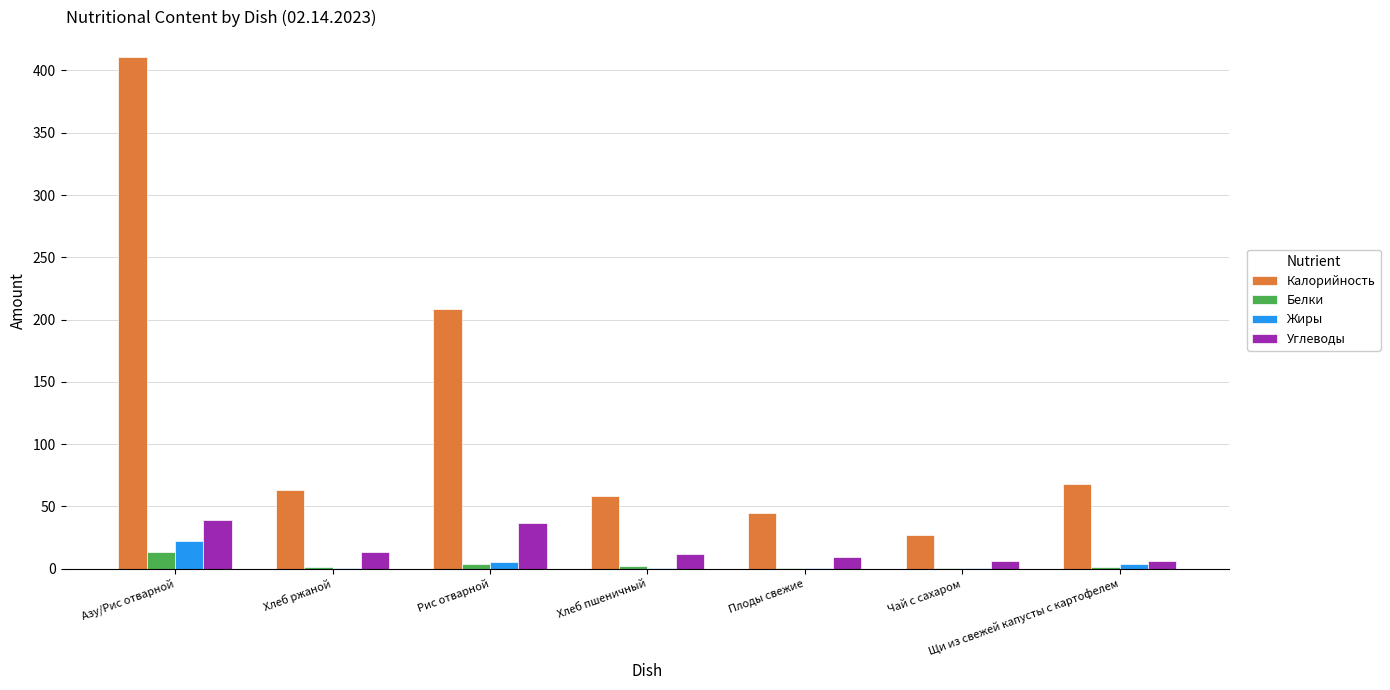

What are all the series names shown in the legend?

Калорийность, Белки, Жиры, Углеводы